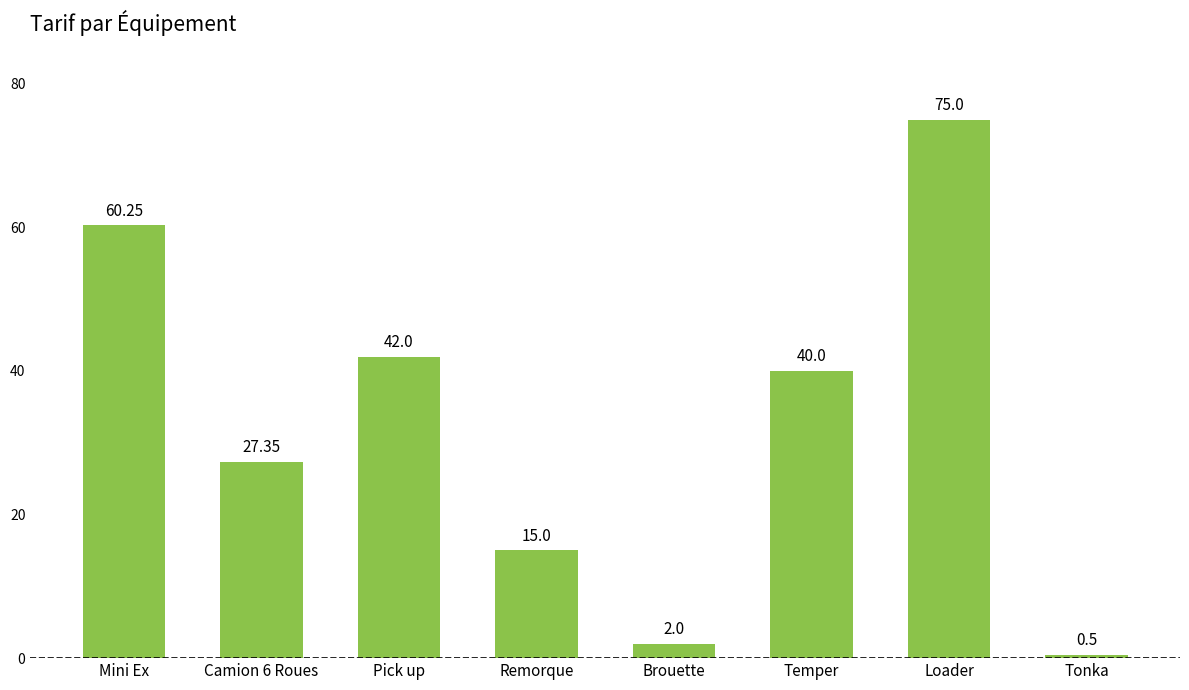

What position from the left is Tonka?

8